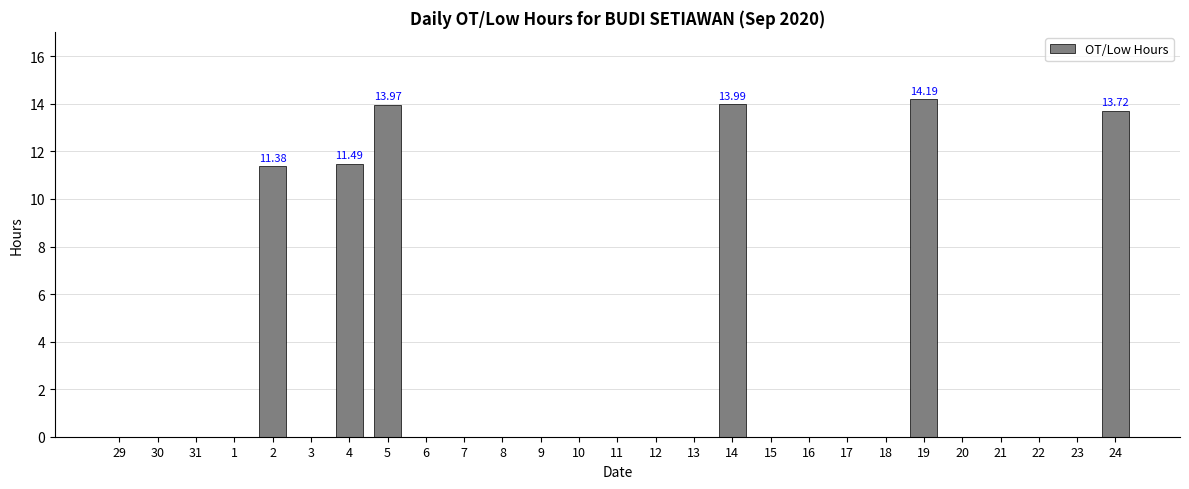

What is the sum of all values?

78.7